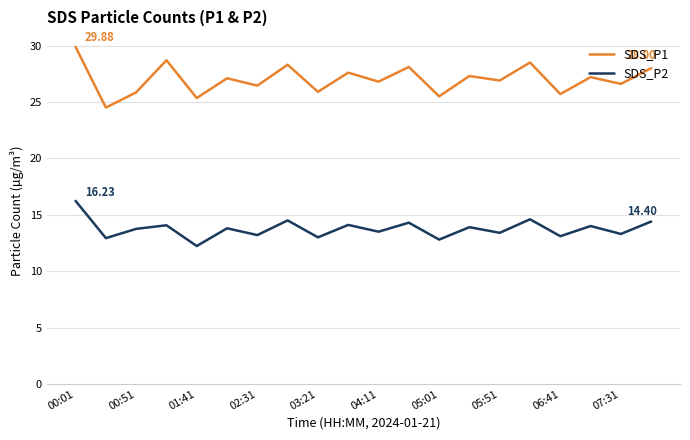

Does the chart have visible grid lines?

Yes